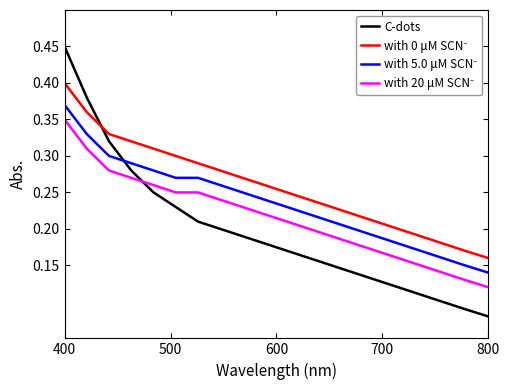

What is the difference between the maximum and minimum values in the C-dots series?

0.4